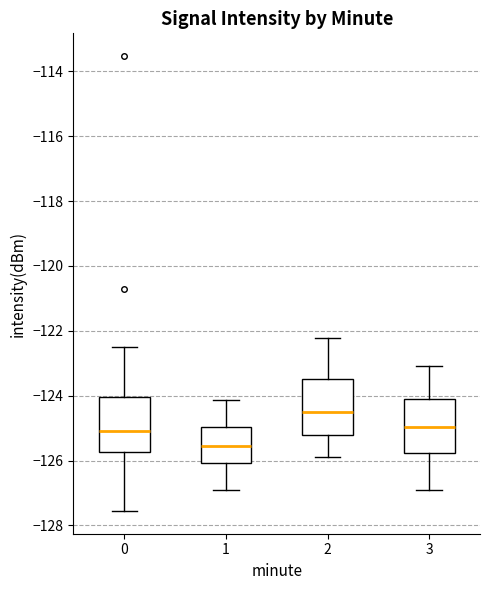

Where does the upper whisker of the box at x = 1 end on the y-axis? The values are not printed on the chart, so give them approximately, as read against the axis.

-124.2